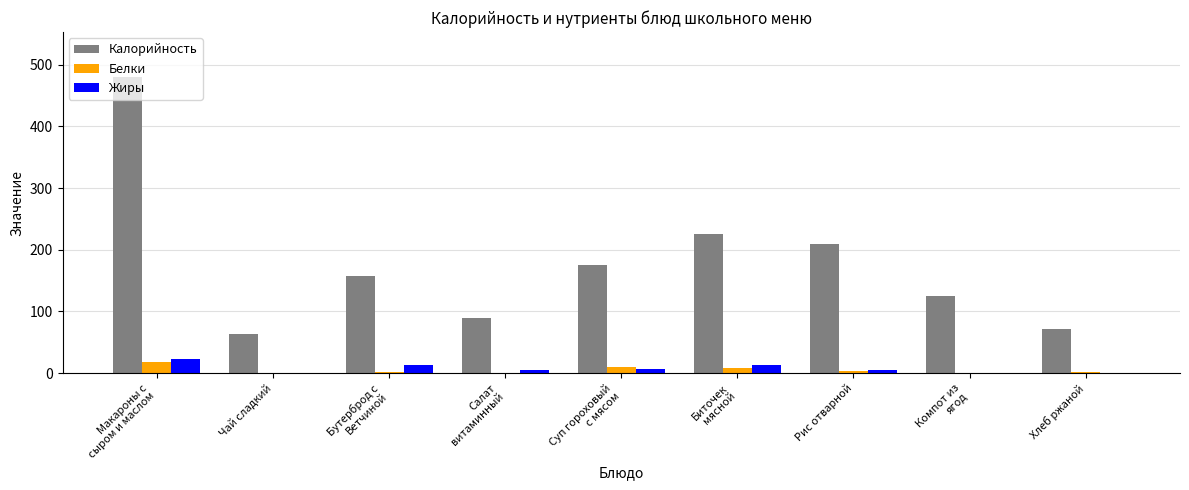

What is the total value across all series at Биточек
мясной?

247.9